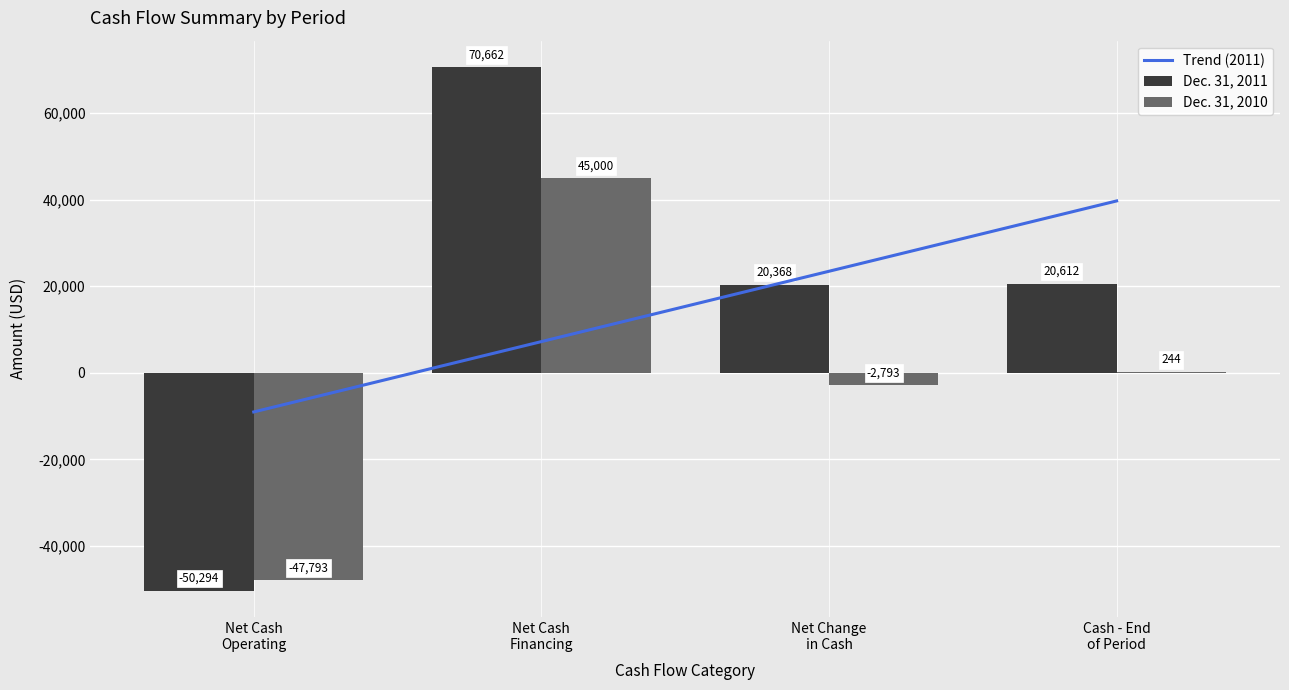

Reading left to right, extract all data points from this chart.

Dec. 31, 2011: -50294	70662	20368	20612
Dec. 31, 2010: -47793	45000	-2793	244